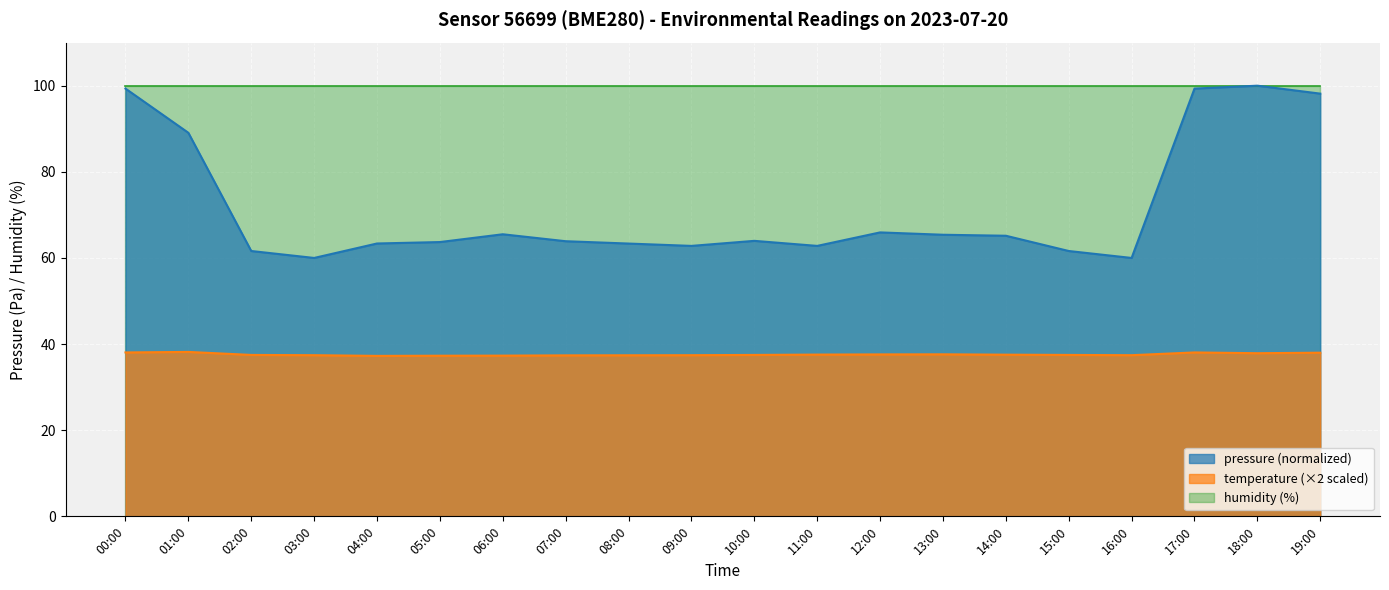

What is the minimum value for temperature?

37.3